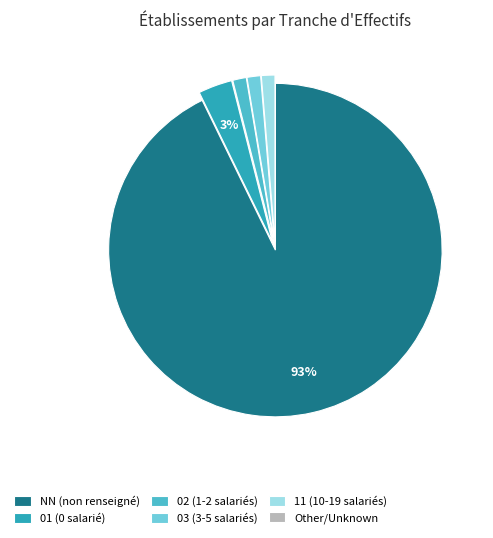

What is the ratio of the value at 02 (1-2 salariés) to the value at 03 (3-5 salariés)?

1.0